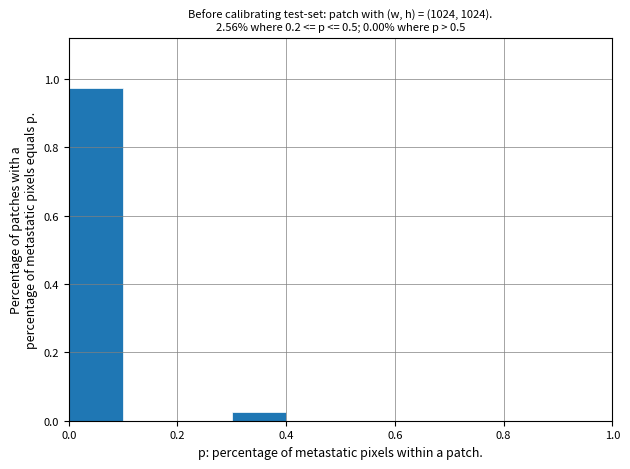

Reading left to right, transcribe this chart: for each bar, give the range it covers on the x-axis and its height. The values are not printed on the chart, so give them approximately, as read against the axis.

0.0 to 0.1: 0.98
0.1 to 0.2: 0
0.2 to 0.3: 0
0.3 to 0.4: 0.02
0.4 to 0.5: 0
0.5 to 0.6: 0
0.6 to 0.7: 0
0.7 to 0.8: 0
0.8 to 0.9: 0
0.9 to 1.0: 0